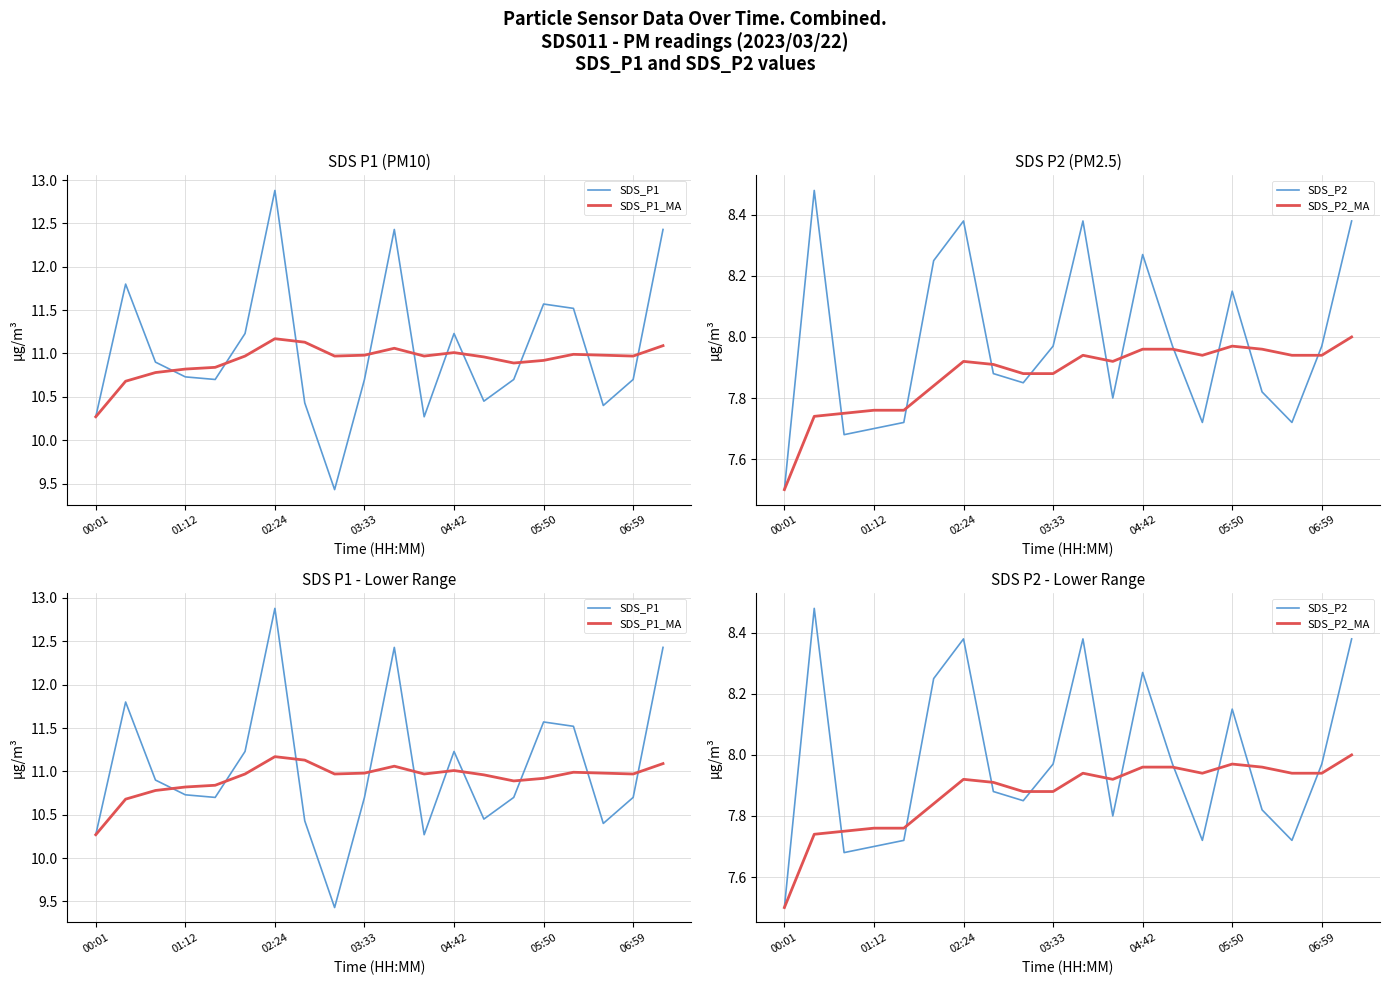

Which series has the largest total across all categories?

SDS_P1